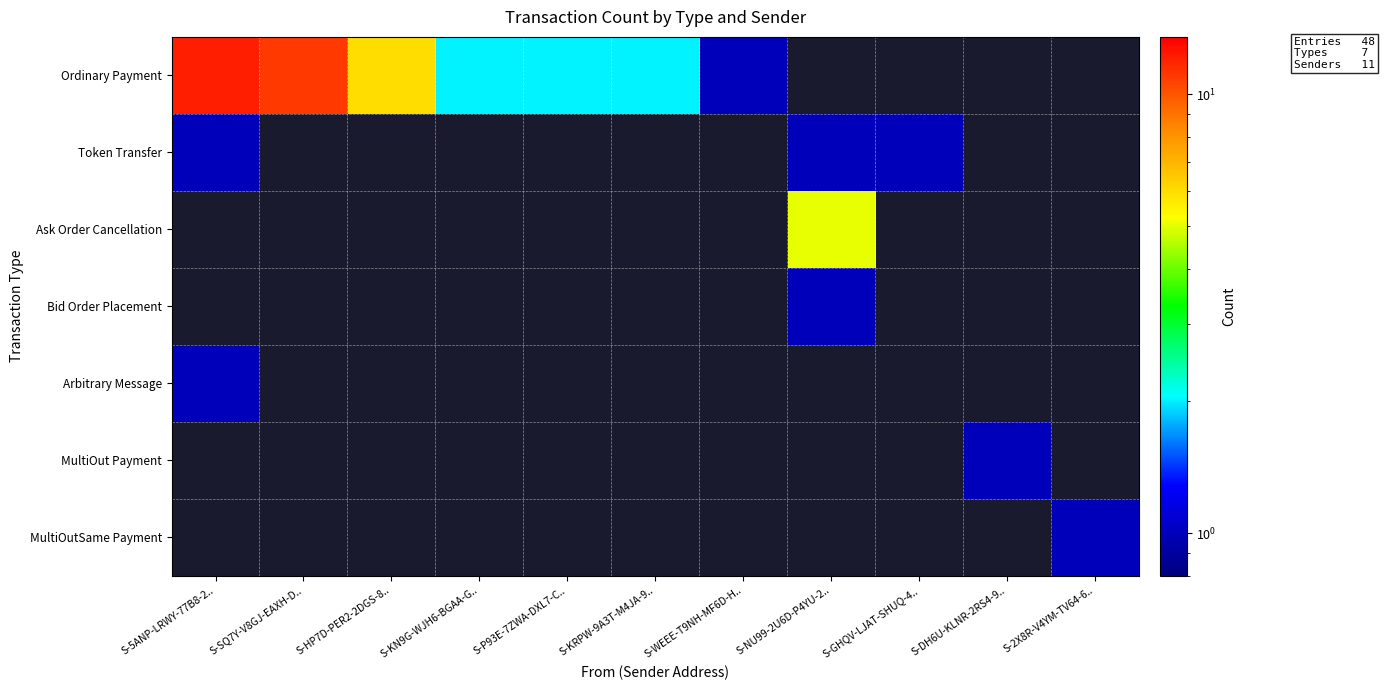

Which series changed the most between S-KN9G-WJH6-BGAA-G.. and S-P93E-7ZWA-DXL7-C..?

Ordinary Payment